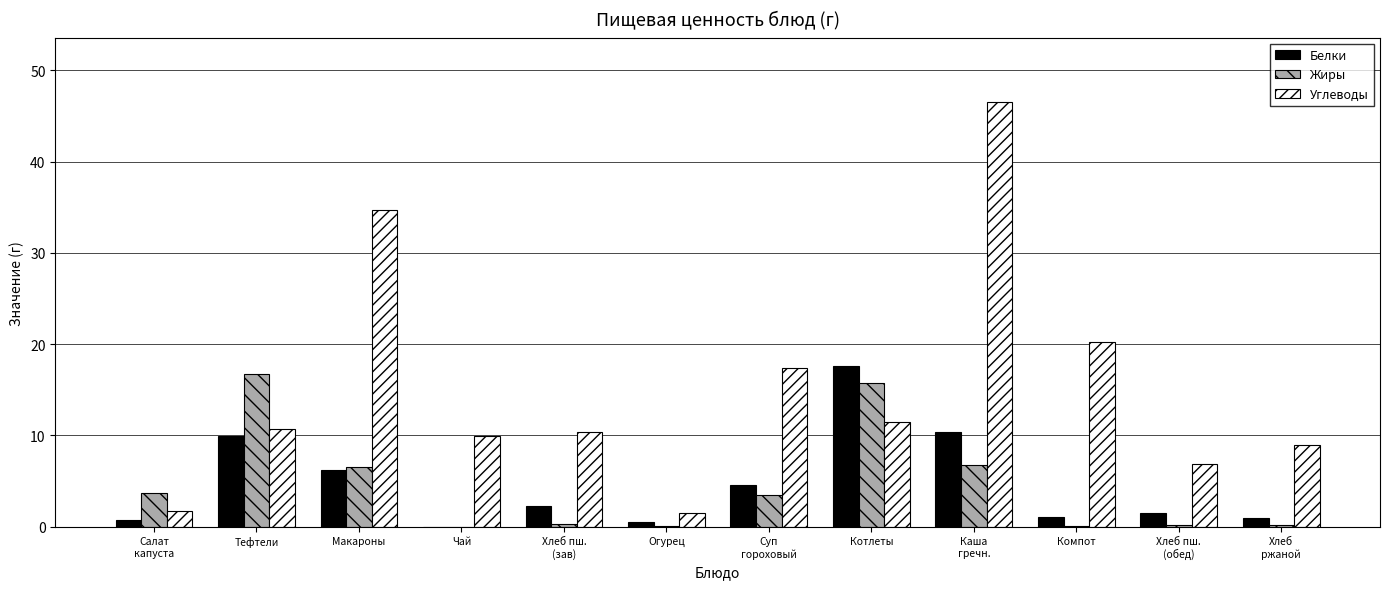

What is the difference between the Белки values at Суп
гороховый and Хлеб
ржаной?

3.6